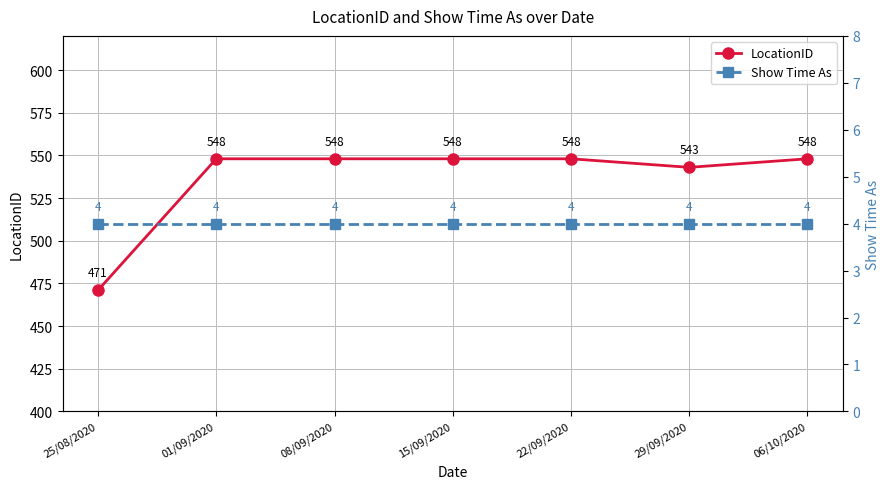

What is the lowest value of the LocationID series?

471